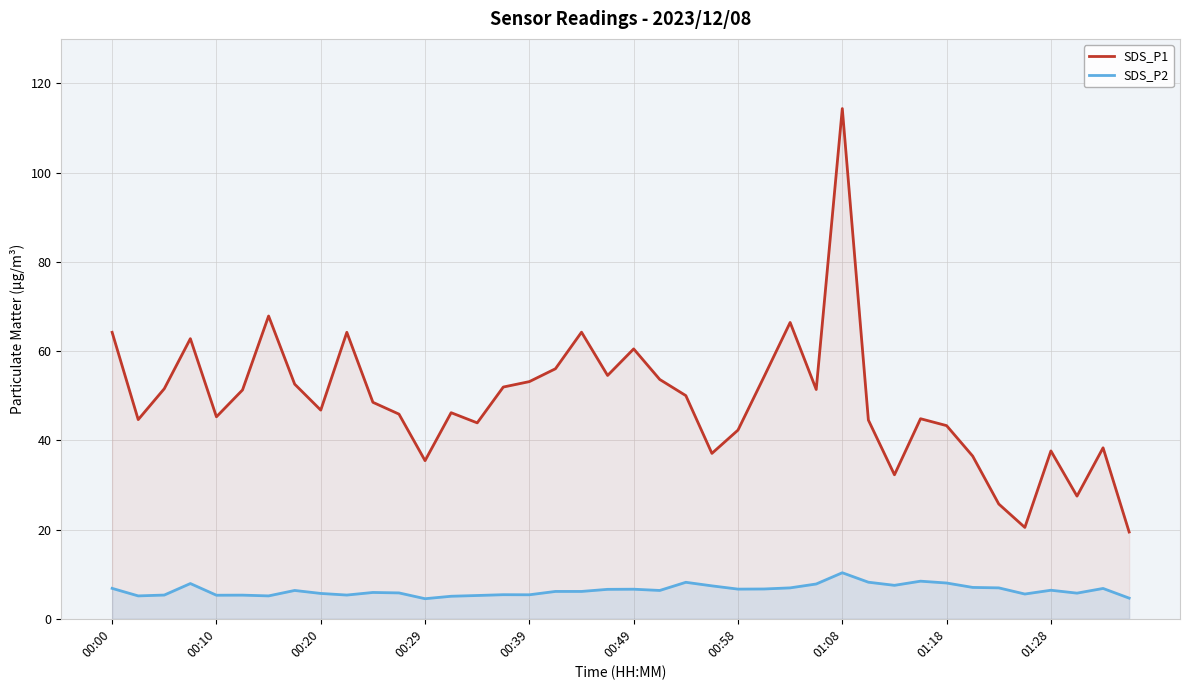

What is the difference between the maximum and second lowest values in the SDS_P1 series?

93.9